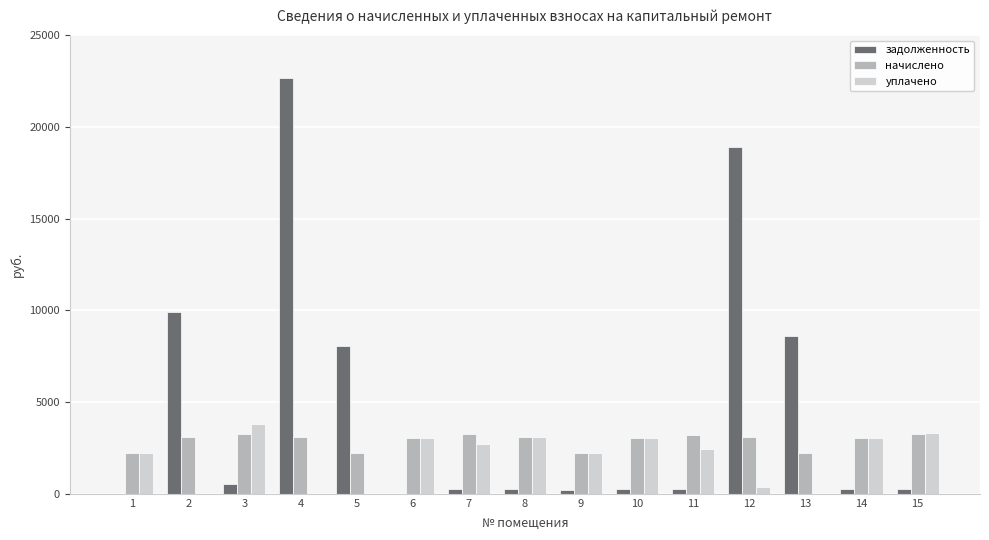

What is the maximum value shown in the chart?

22689.8